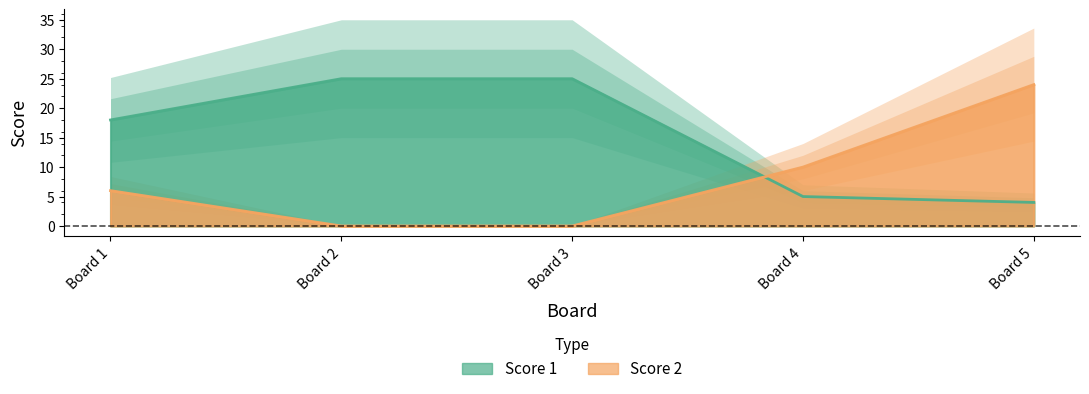

What is the average value of the Score 1 series?

15